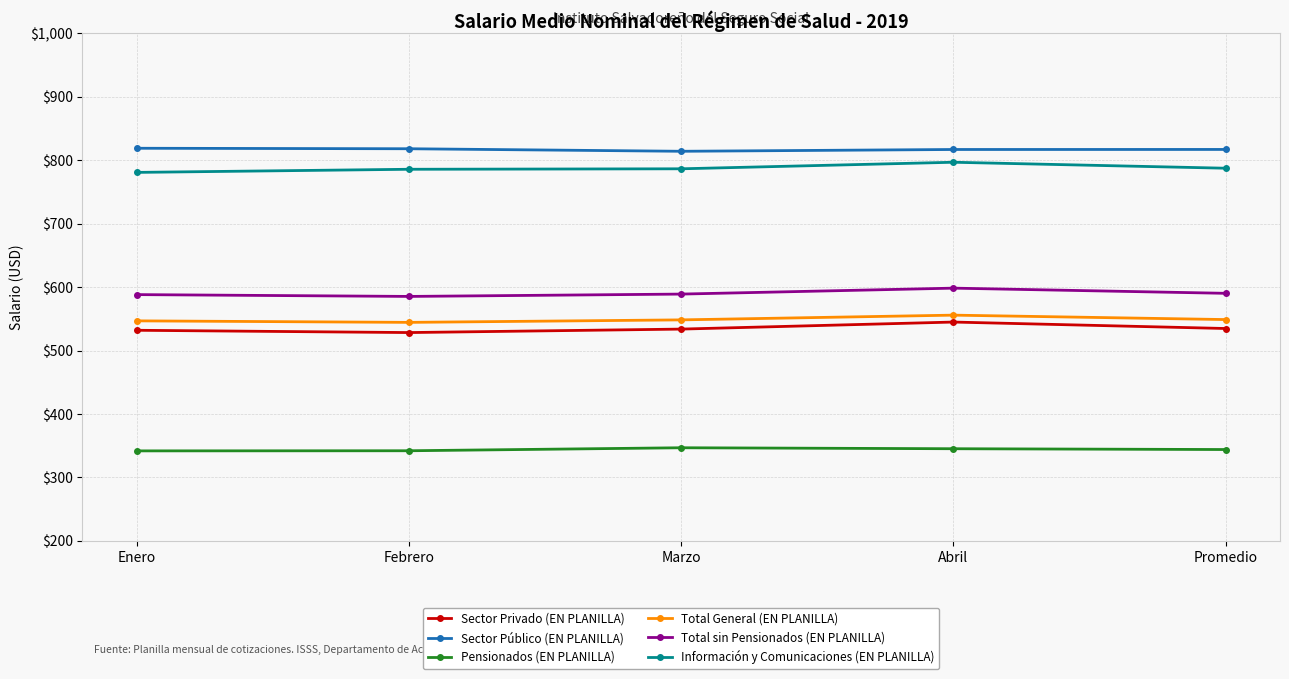

What is the difference between the highest and lowest values at Promedio?

472.8